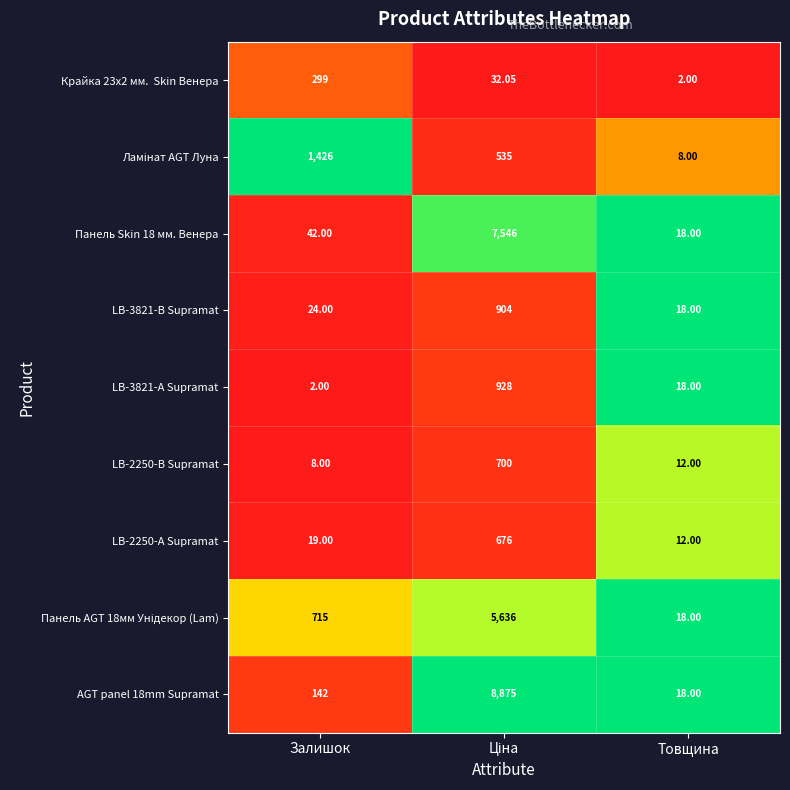

At which label is AGT panel 18mm Supramat closest to 4446?

Залишок